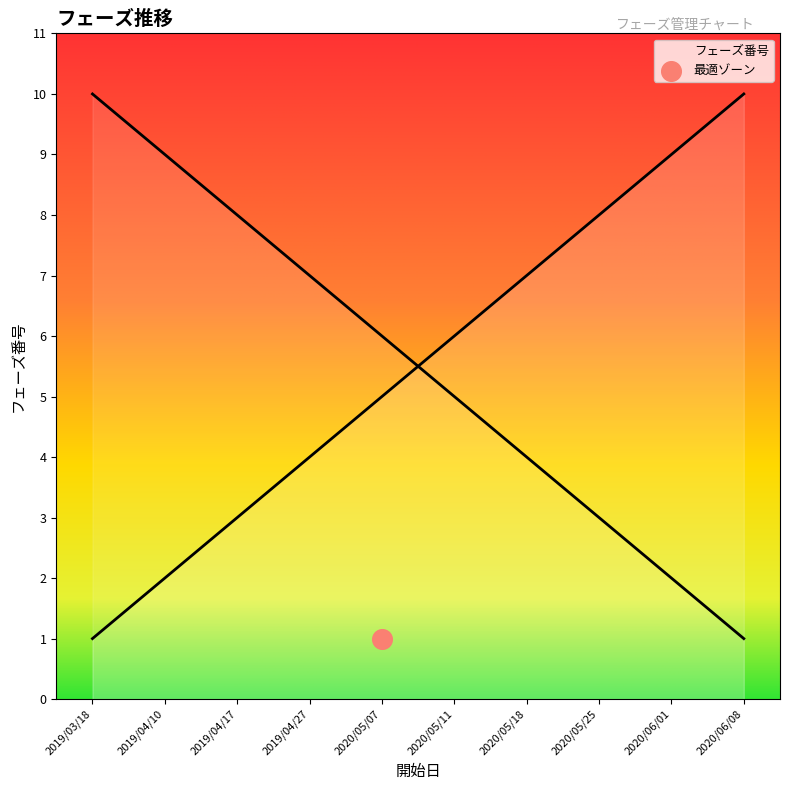

What is the change in value from 2020/05/07 to 2020/05/18?

+2